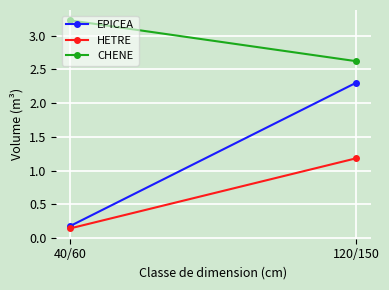

Which series has the largest total across all categories?

CHENE